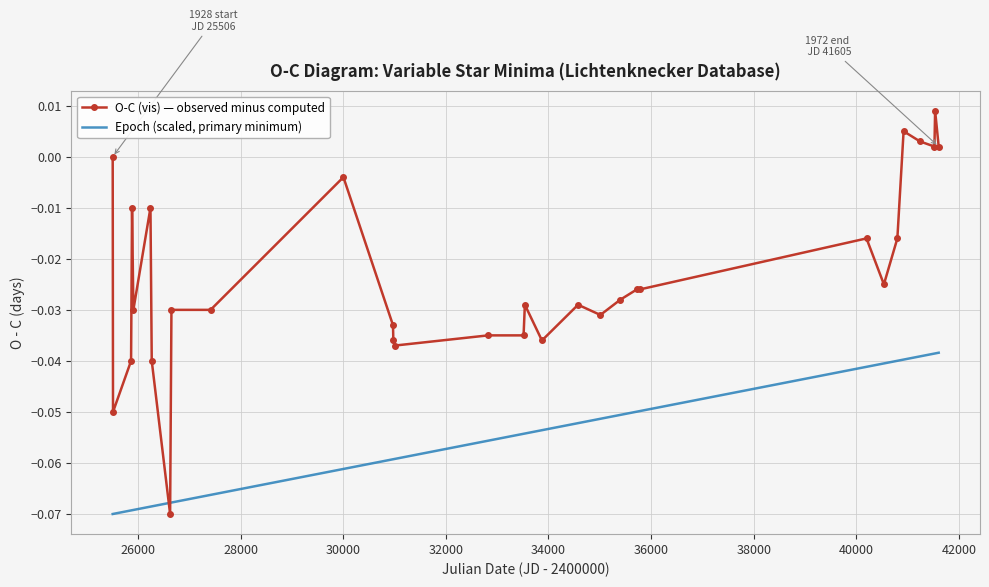

Rank the series by their maximum value, from lowest to highest.

Epoch (scaled, primary minimum), O-C (vis) — observed minus computed